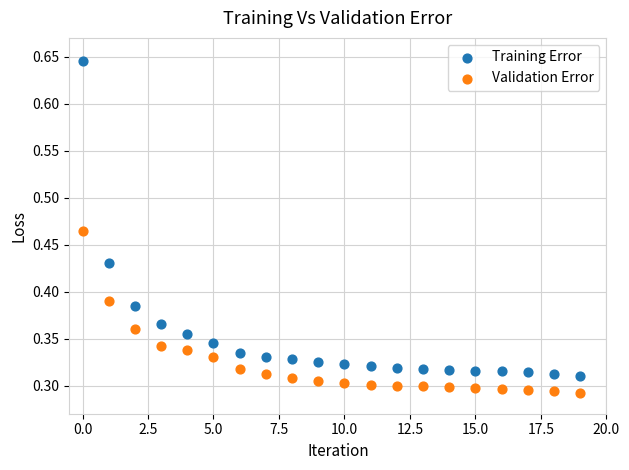

Which series reaches the maximum Y coordinate?

Training Error